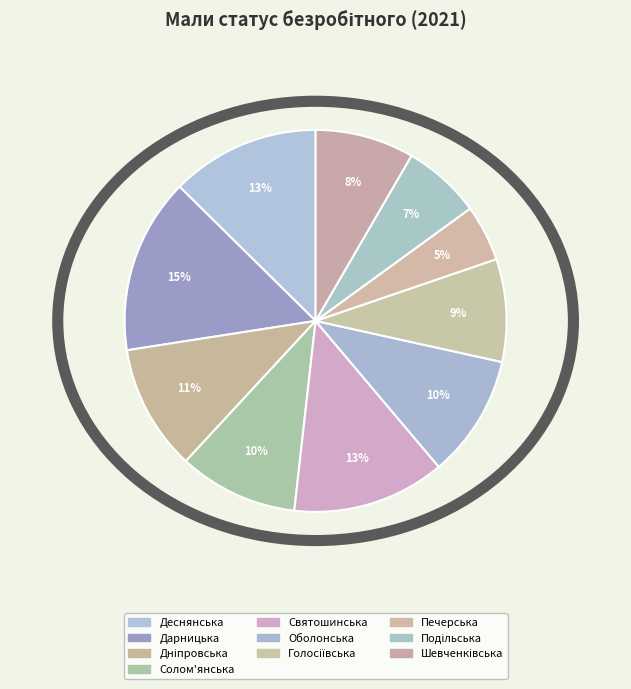

What percentage is the Святошинська slice, to the nearest percent?

13%